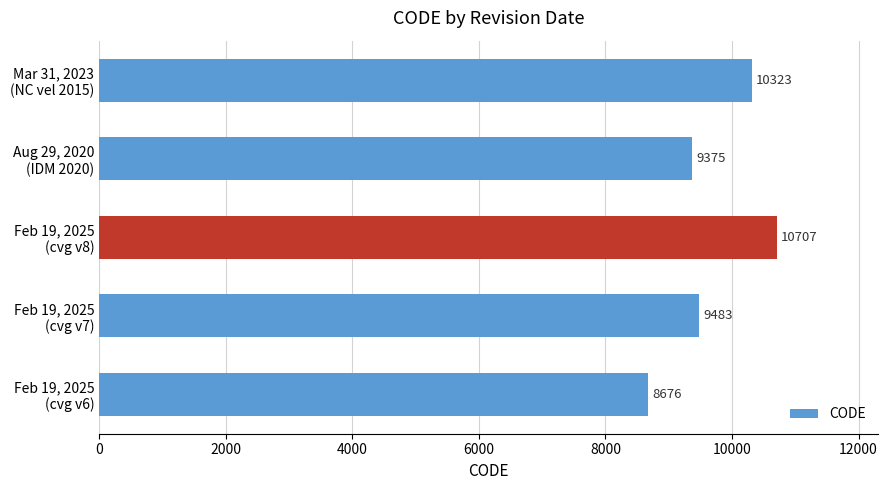

List the labels in order of value, largest first.

Feb 19, 2025
(cvg v8), Mar 31, 2023
(NC vel 2015), Feb 19, 2025
(cvg v7), Aug 29, 2020
(IDM 2020), Feb 19, 2025
(cvg v6)